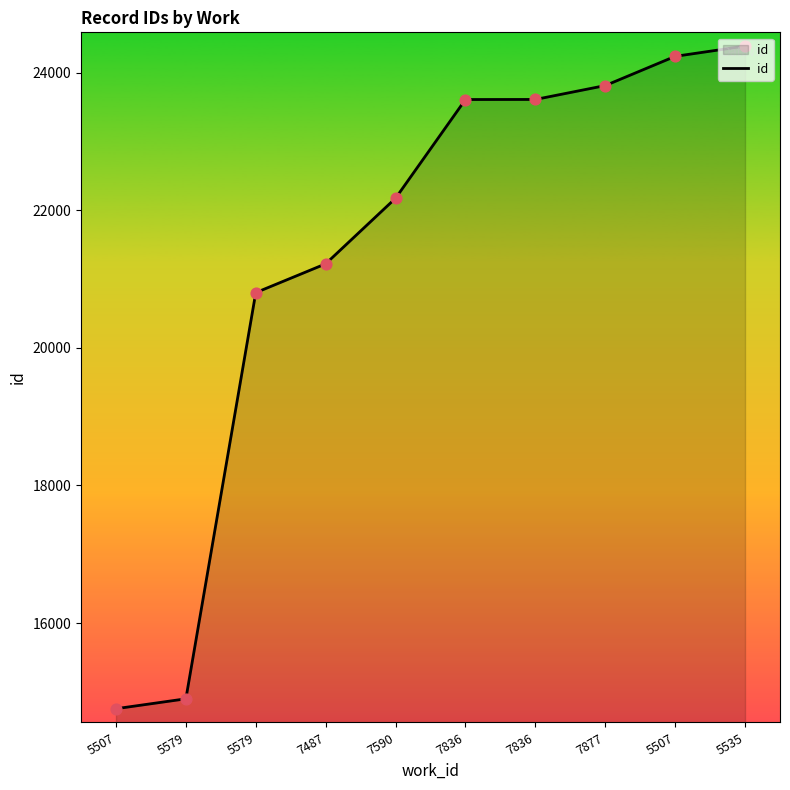

Between 5507 and 7836, which is larger?

5507